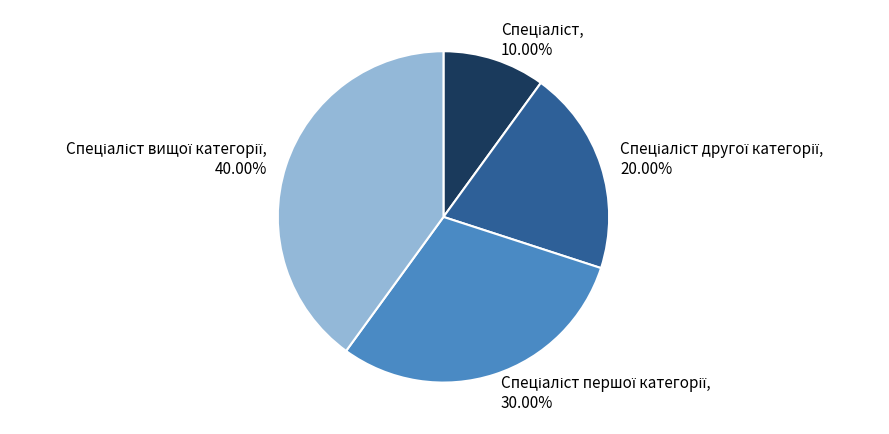

Is there any slice that represents more than half of the pie?

No